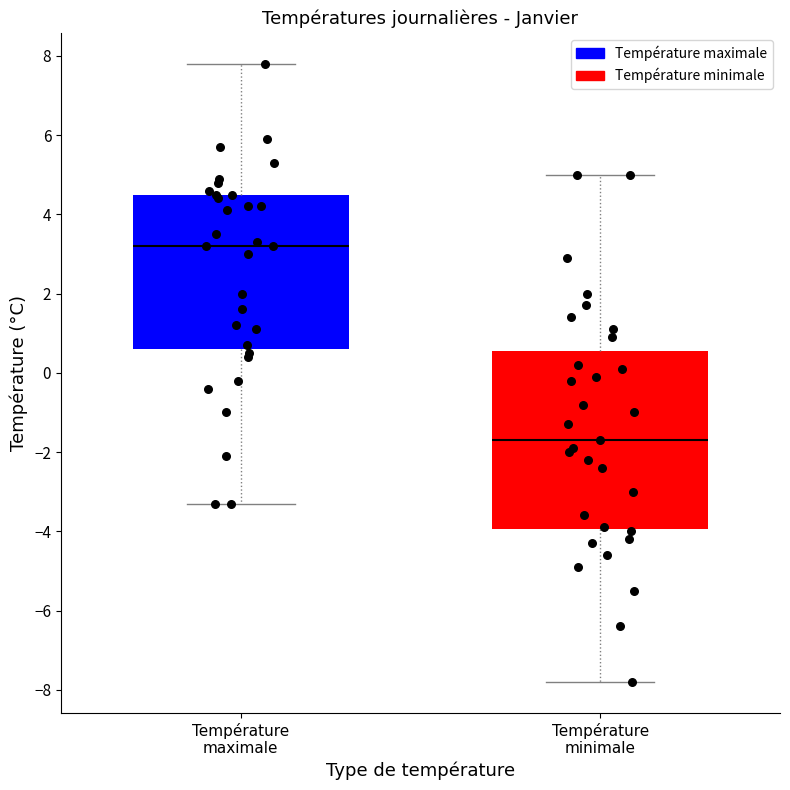

Which box's median line is the highest?

Température maximale